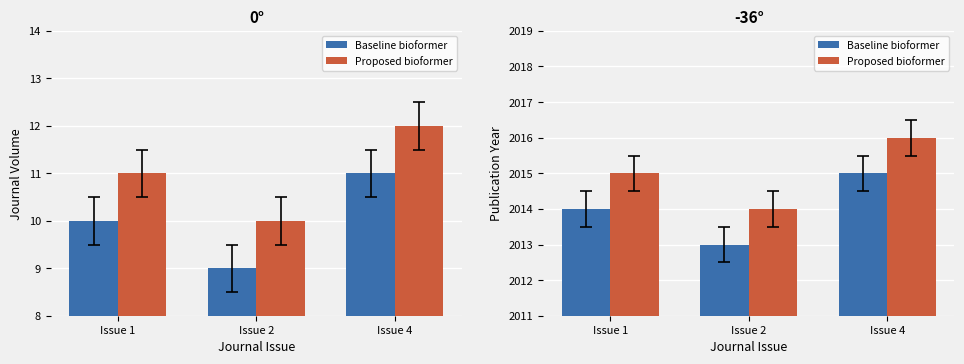

Read the Baseline (Publication Year) value at Issue 2.

2013